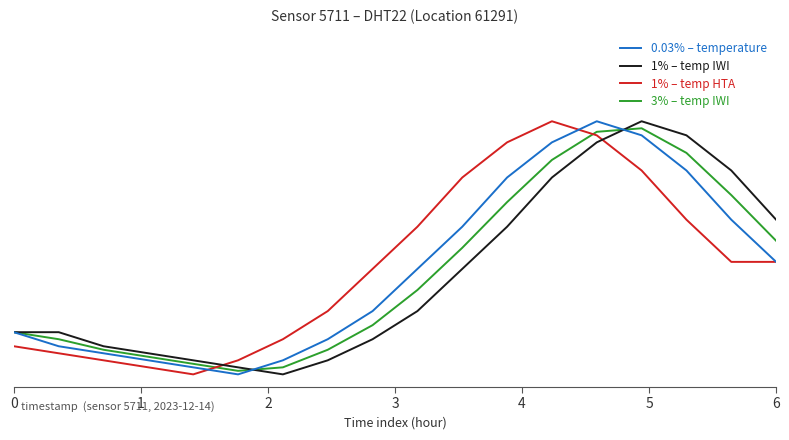

Does the chart have visible grid lines?

No